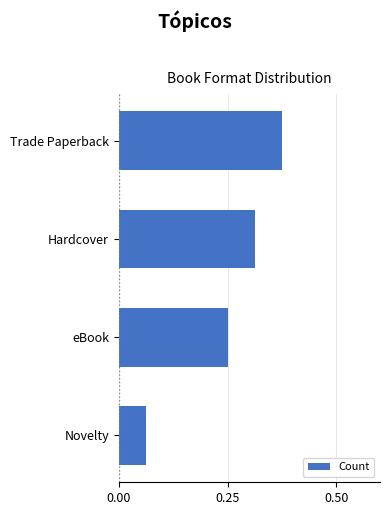

What is the sum of all values?

1.0